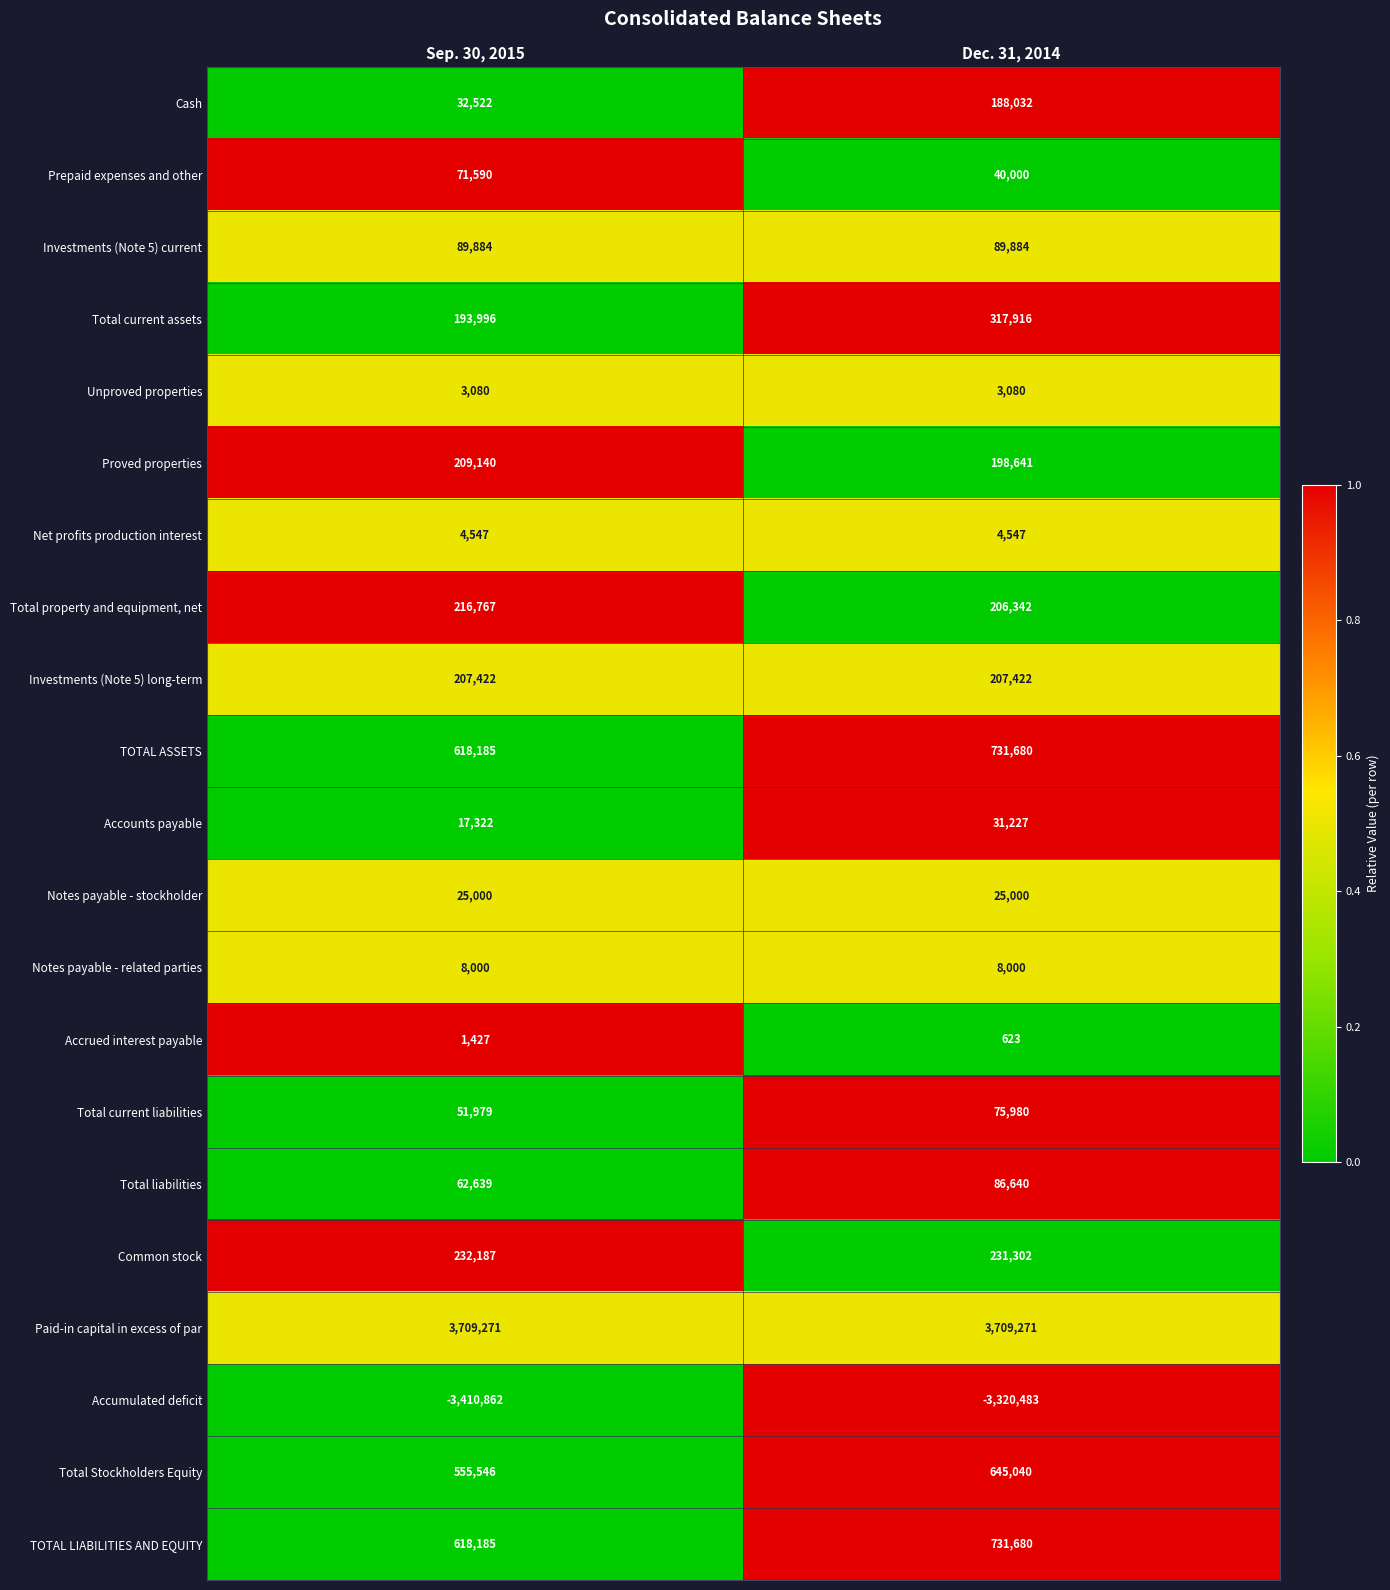

What is the spread (max minus min) of values at Sep. 30, 2015?

7120133